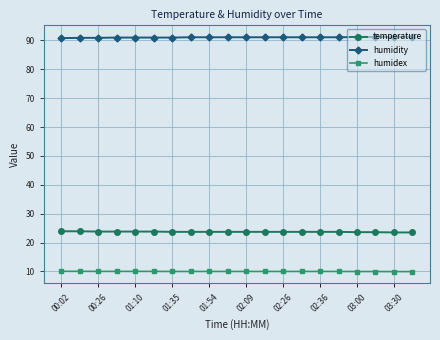

What is the average value of the temperature series?

23.7